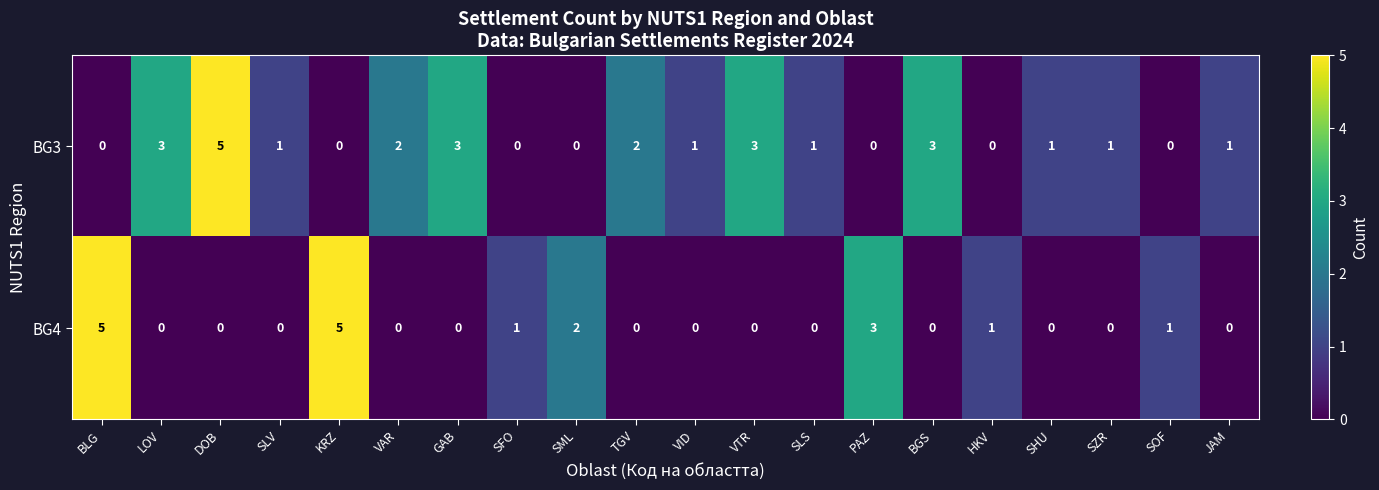

What is the sum of the BG4 values at BLG and KRZ?

10